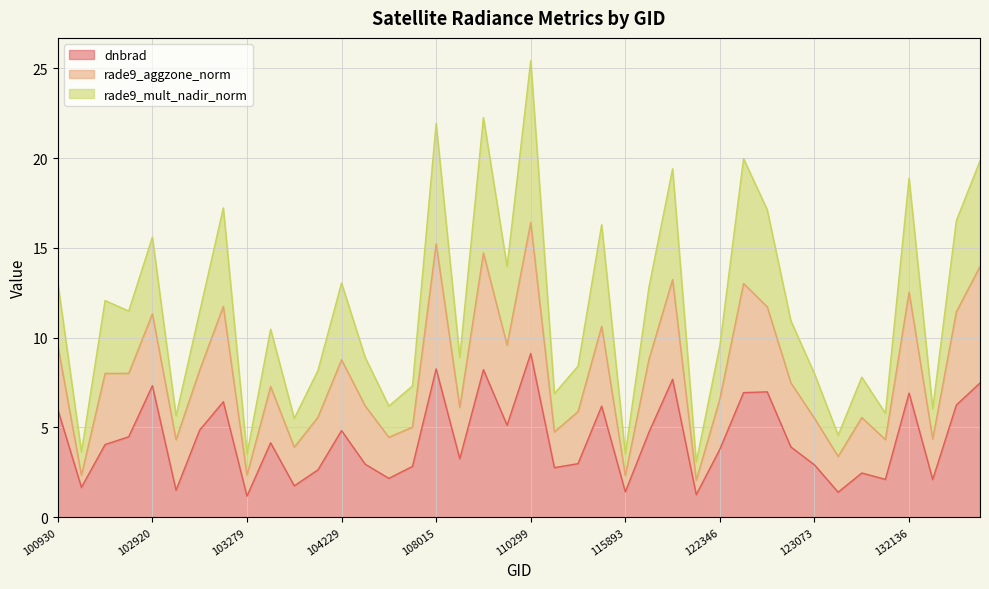

At which label does rade9_mult_nadir_norm reach its peak?

110299